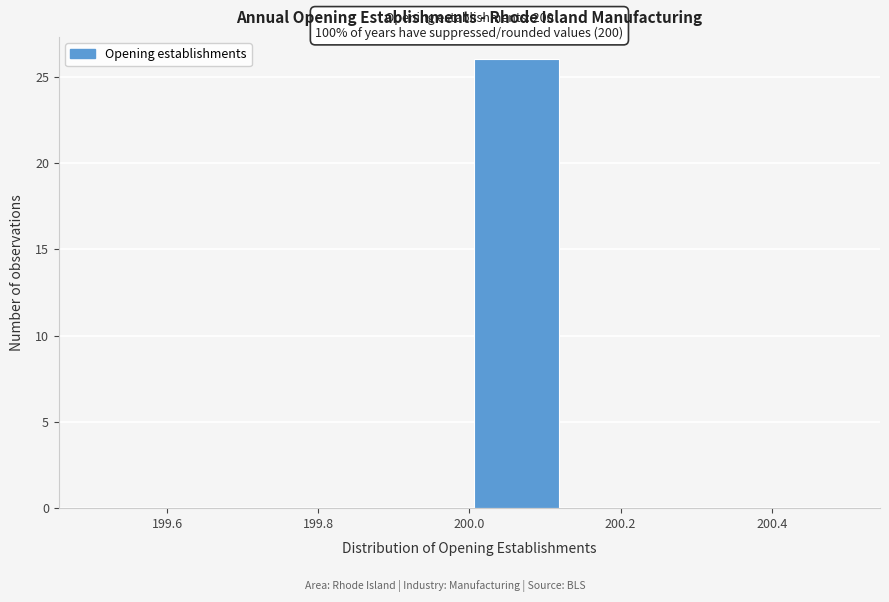

Over which range of the x-axis is the bar tallest?

200.000 to 200.125